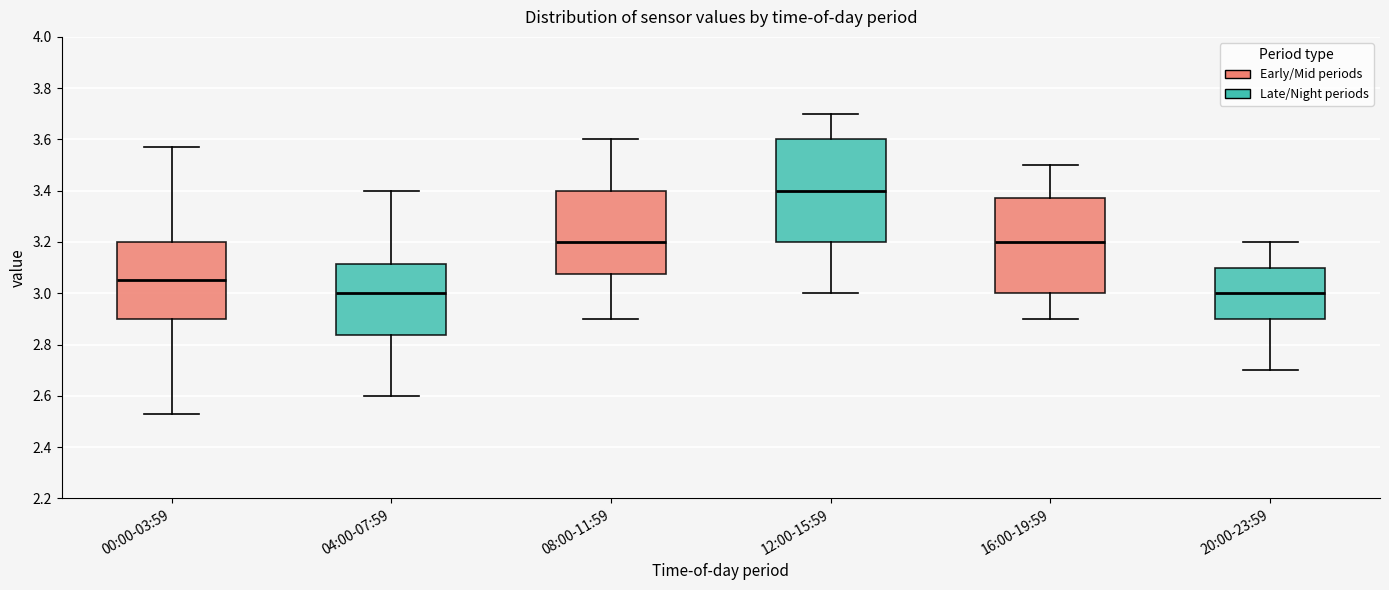

Which box is the tallest, from its lower edge to its upper edge?

12:00-15:59